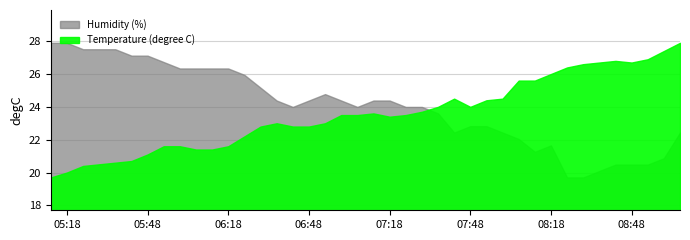

At which label does Humidity (%) first exceed 61?

2020-07-01T05:12:00